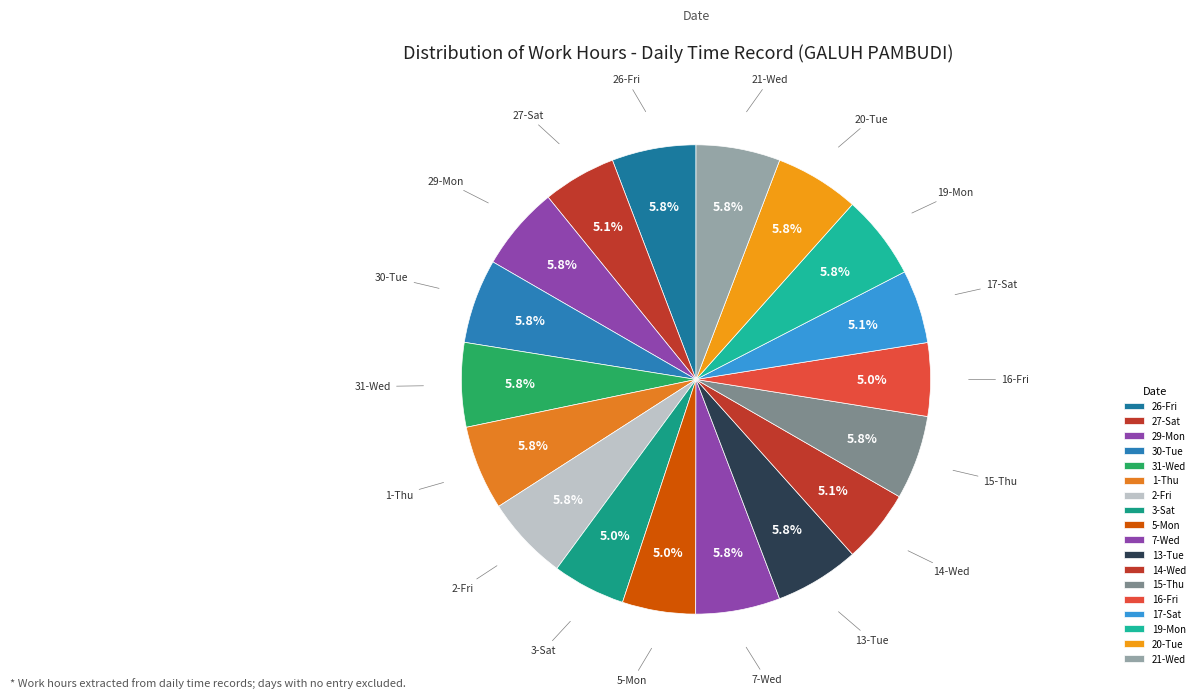

How many segments does this pie chart have?

18